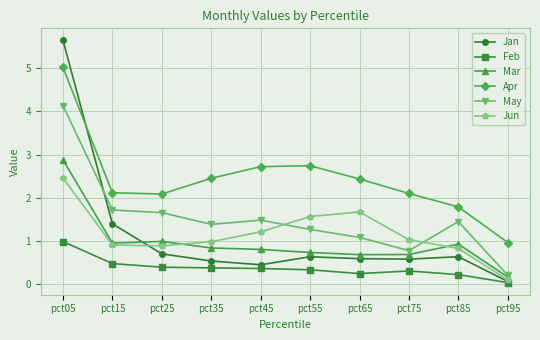

The value of Jun at pct45 is 0.5. True or false?

False